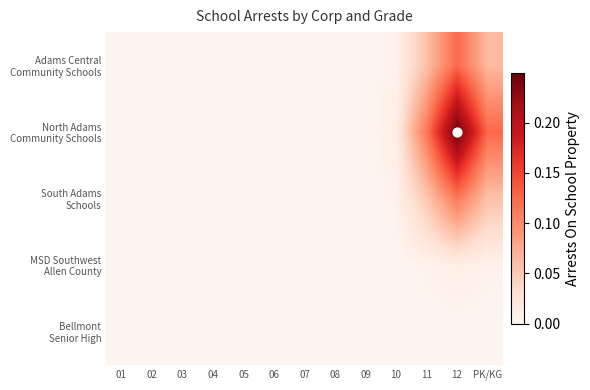

What is the difference between the highest and lowest values at 11?

0.1